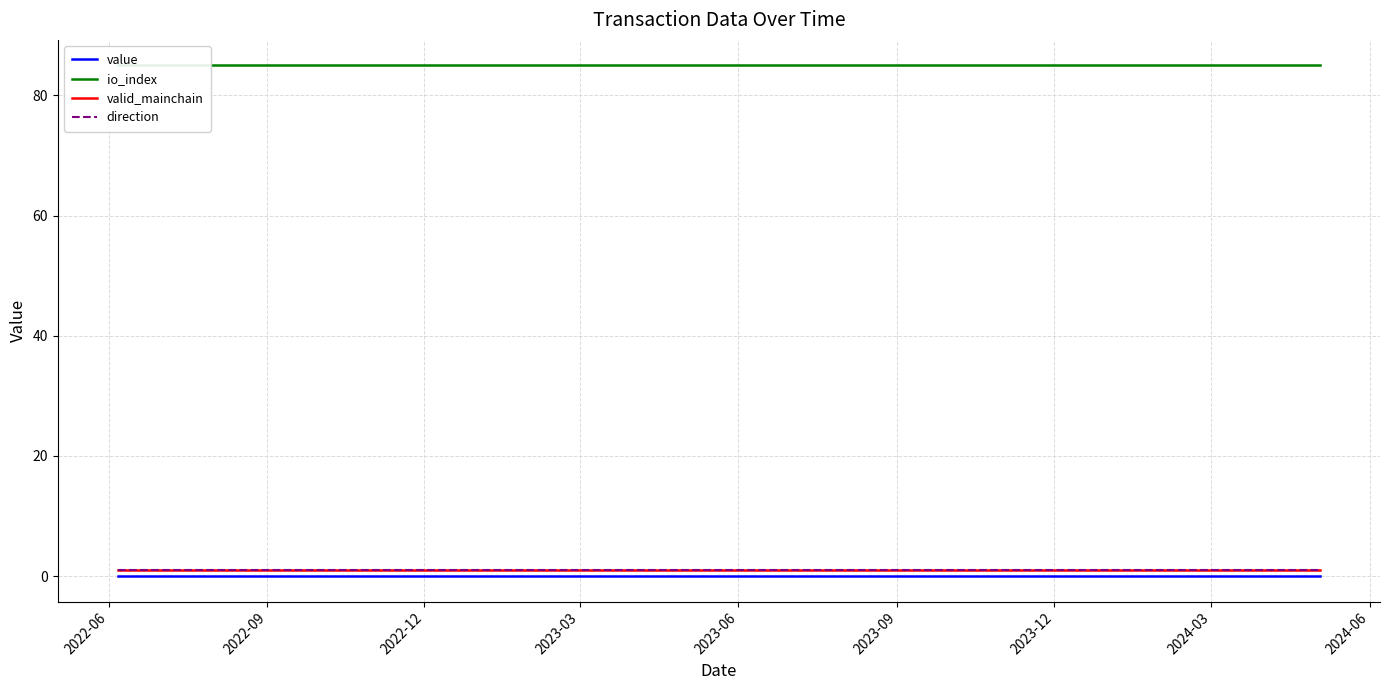

What is the value of the direction point at the 15th from the left?

1.0